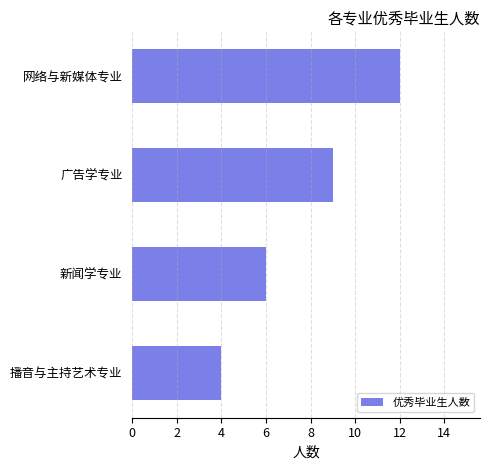

Rank the categories by value from highest to lowest.

网络与新媒体专业, 广告学专业, 新闻学专业, 播音与主持艺术专业